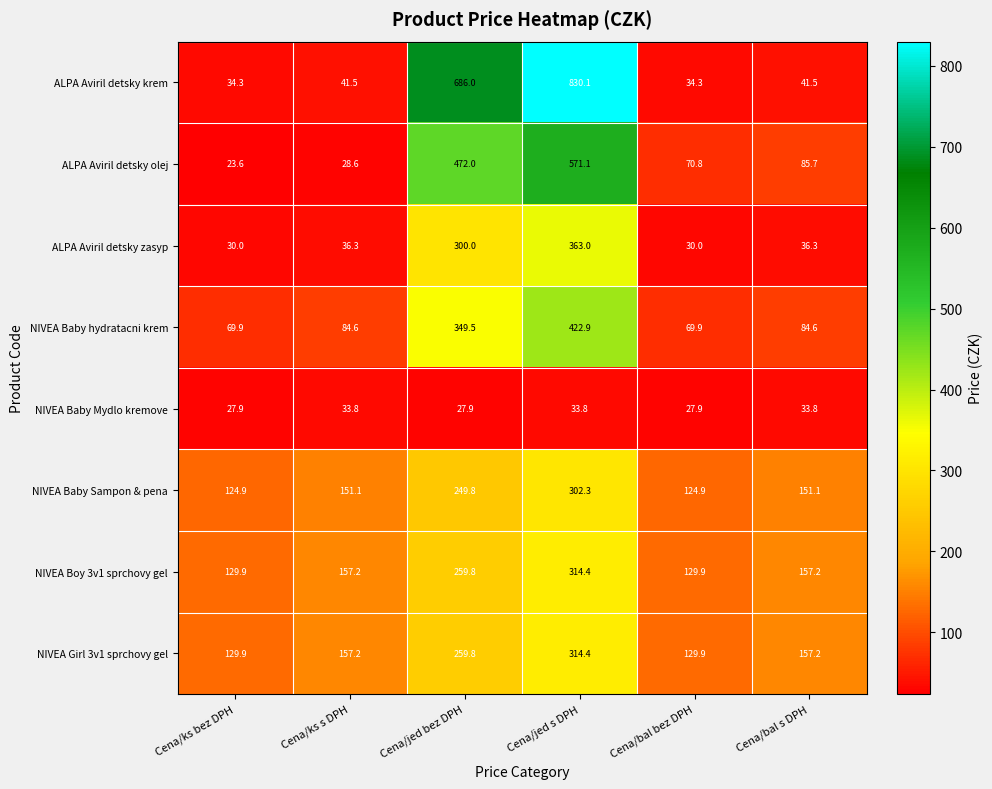

What is the average value of the NIVEA Baby hydratacni krem series?

180.2